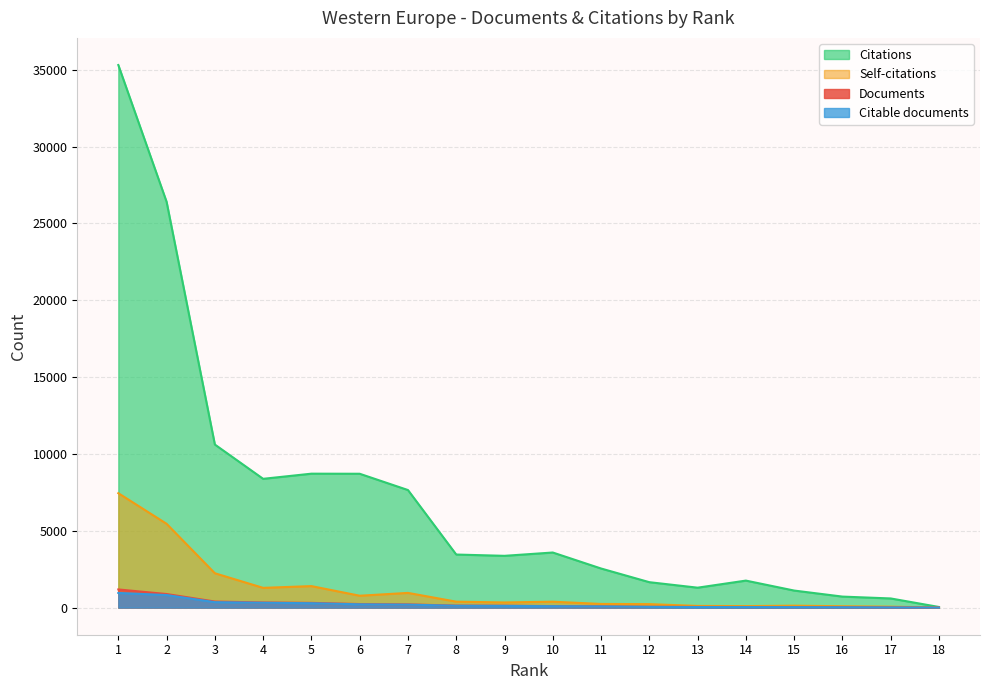

Is the value of Citable documents at 18 greater than the value of Self-citations at 14?

No